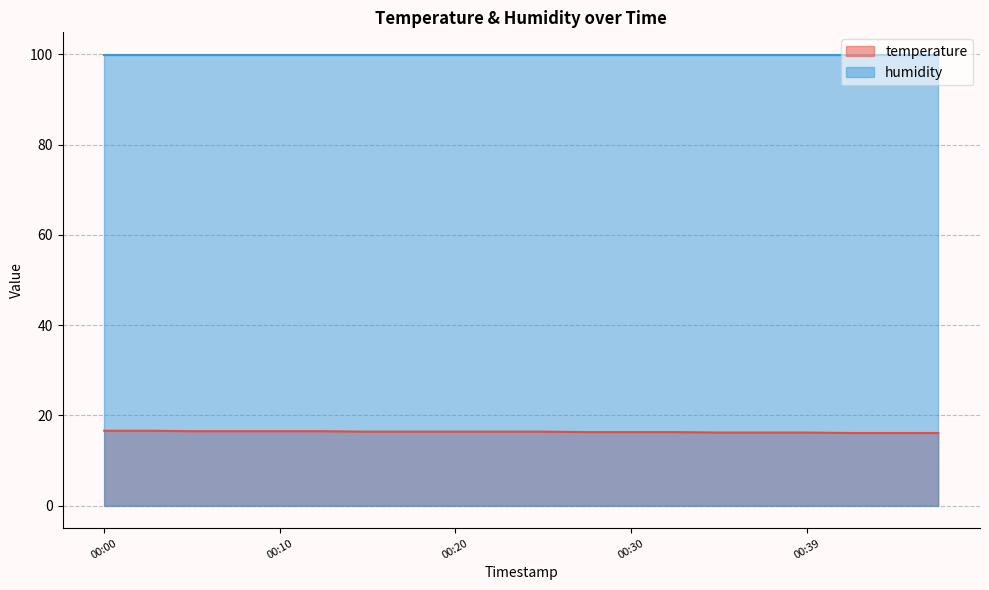

List the labels in order of value, largest first.

00:00, 00:03, 00:05, 00:08, 00:10, 00:13, 00:15, 00:17, 00:20, 00:22, 00:25, 00:27, 00:30, 00:32, 00:34, 00:37, 00:39, 00:42, 00:44, 00:47